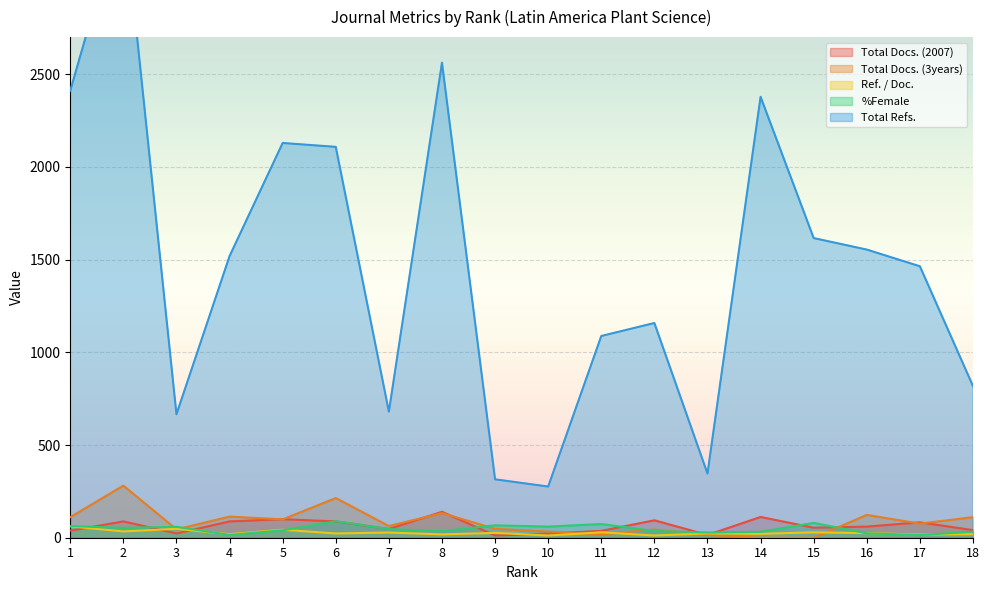

List the labels in order of Total Refs. value, smallest first.

10, 9, 13, 3, 7, 18, 11, 12, 17, 4, 16, 15, 6, 5, 14, 1, 8, 2